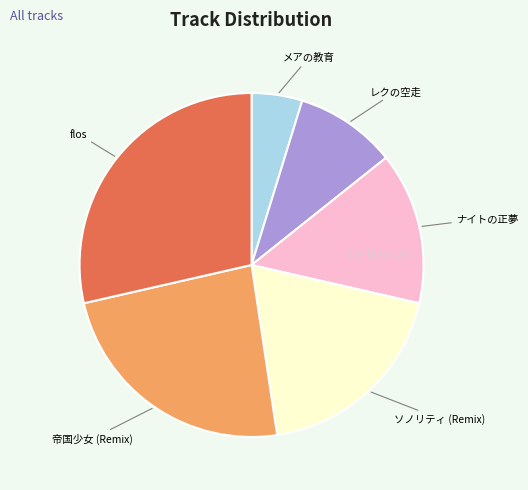

The ナイトの正夢 slice represents 14% of the pie. True or false?

True